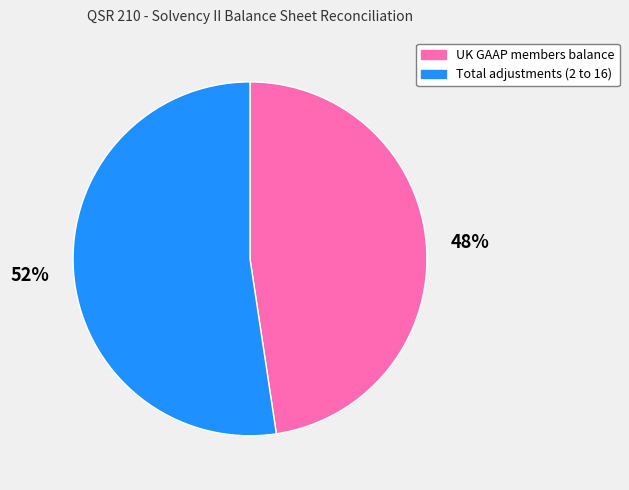

What is the ratio of the value at Total adjustments (2 to 16) to the value at UK GAAP members balance?

1.1